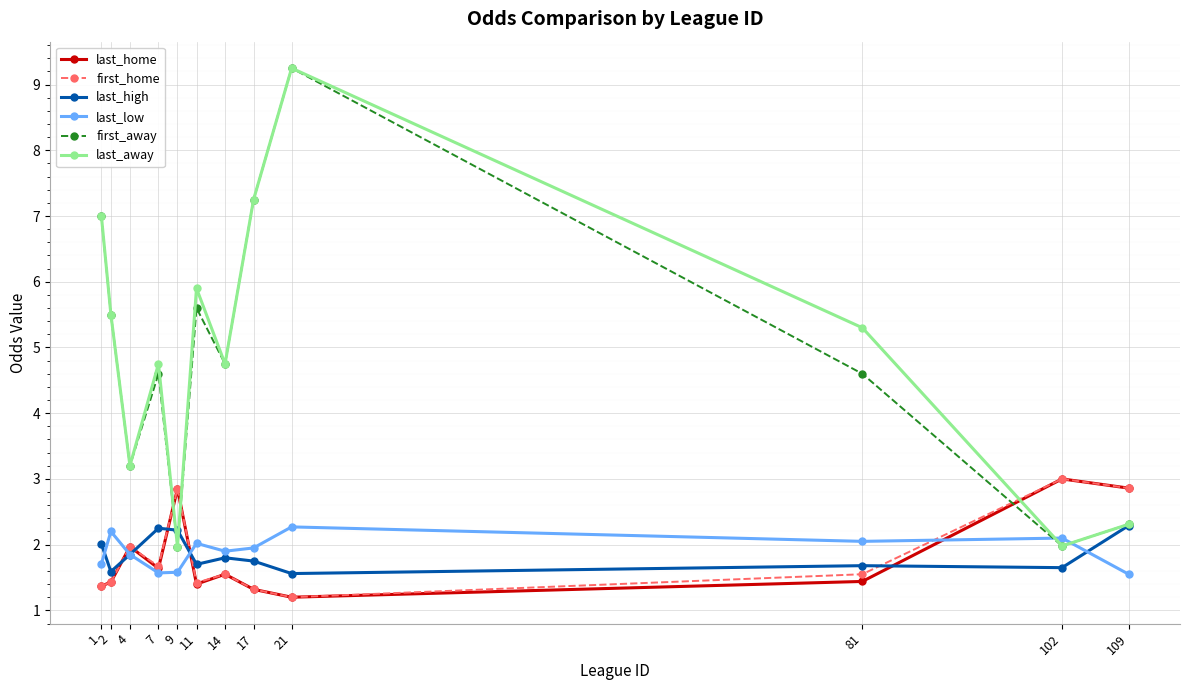

How many times do last_home and first_away cross each other?

3